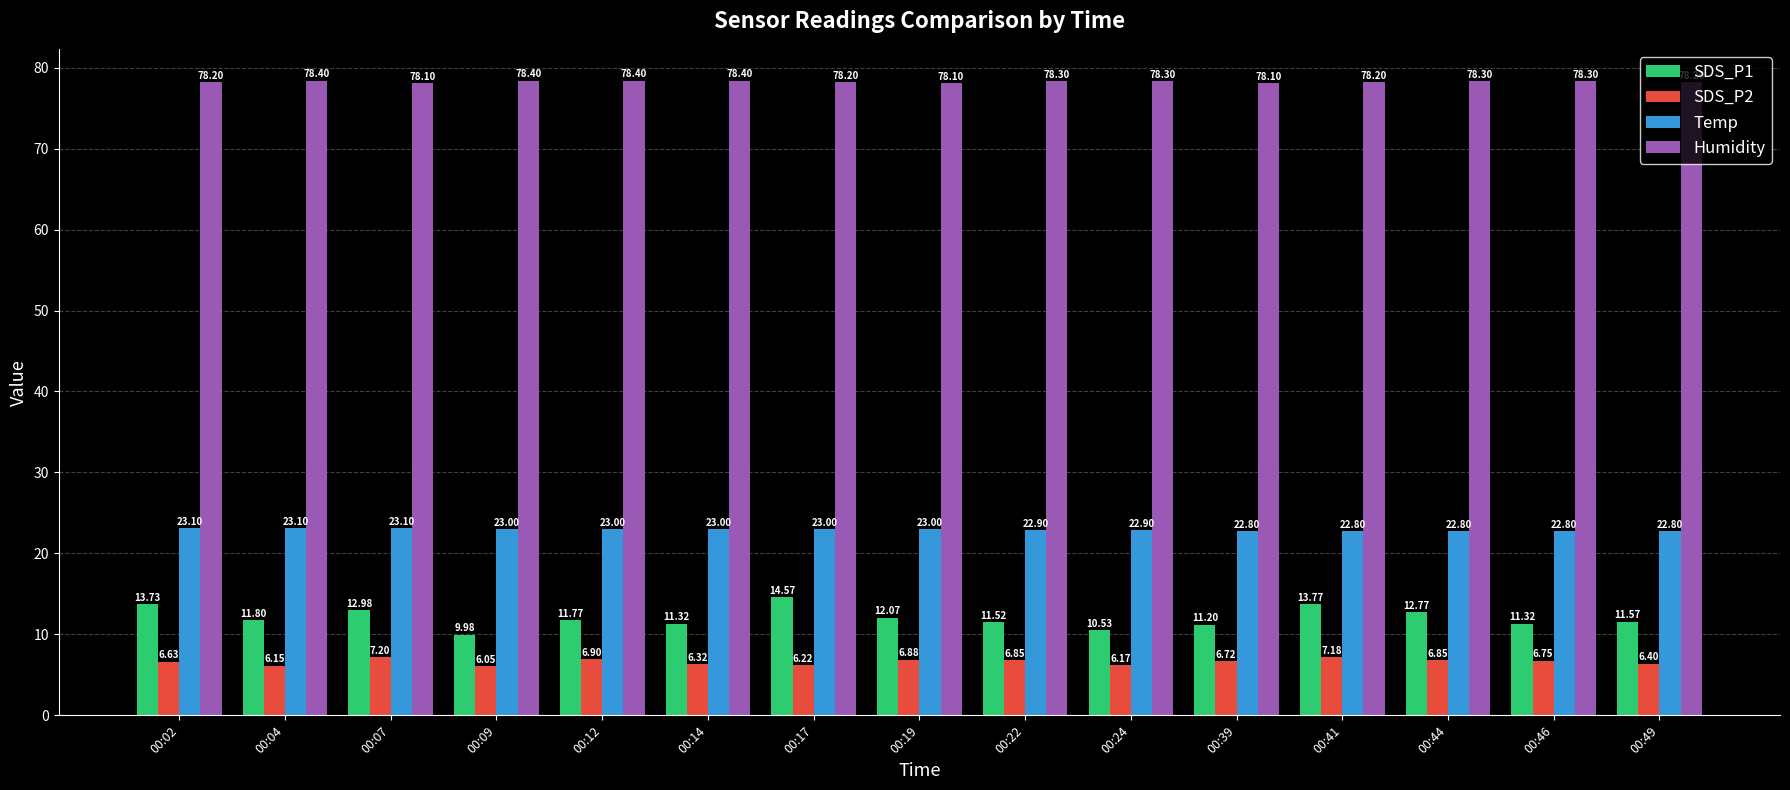

What is the difference between the SDS_P1 values at 00:09 and 00:44?

2.8